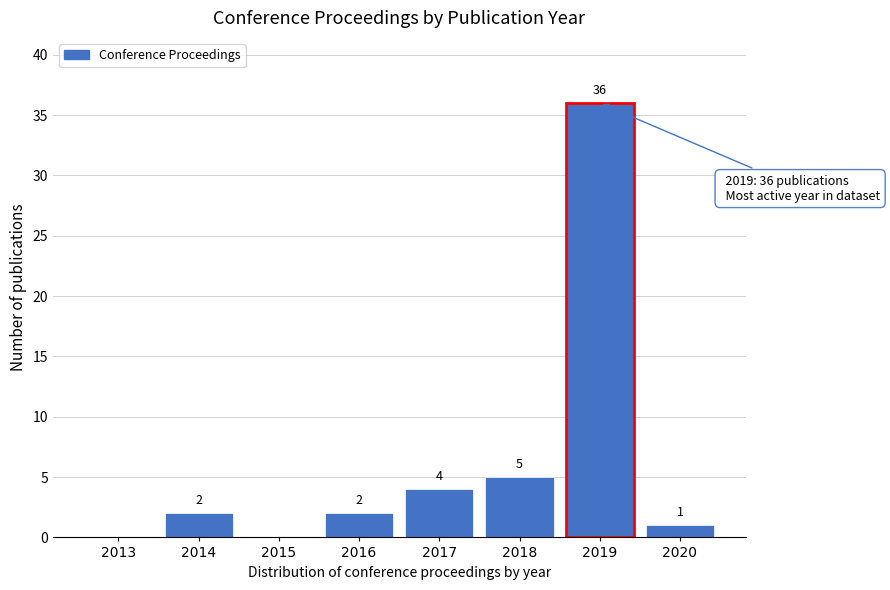

Reading right to left, list all the values displayed in this chart.

2020=1	2019=36	2018=5	2017=4	2016=2	2015=0	2014=2	2013=0